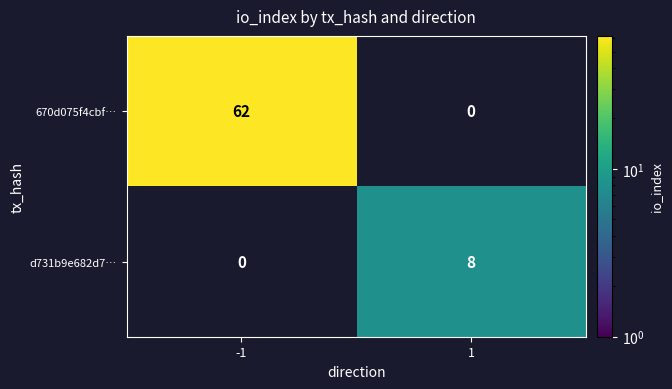

Is the value of 670d075f4cbf… at -1 greater than the value of d731b9e682d7… at -1?

Yes